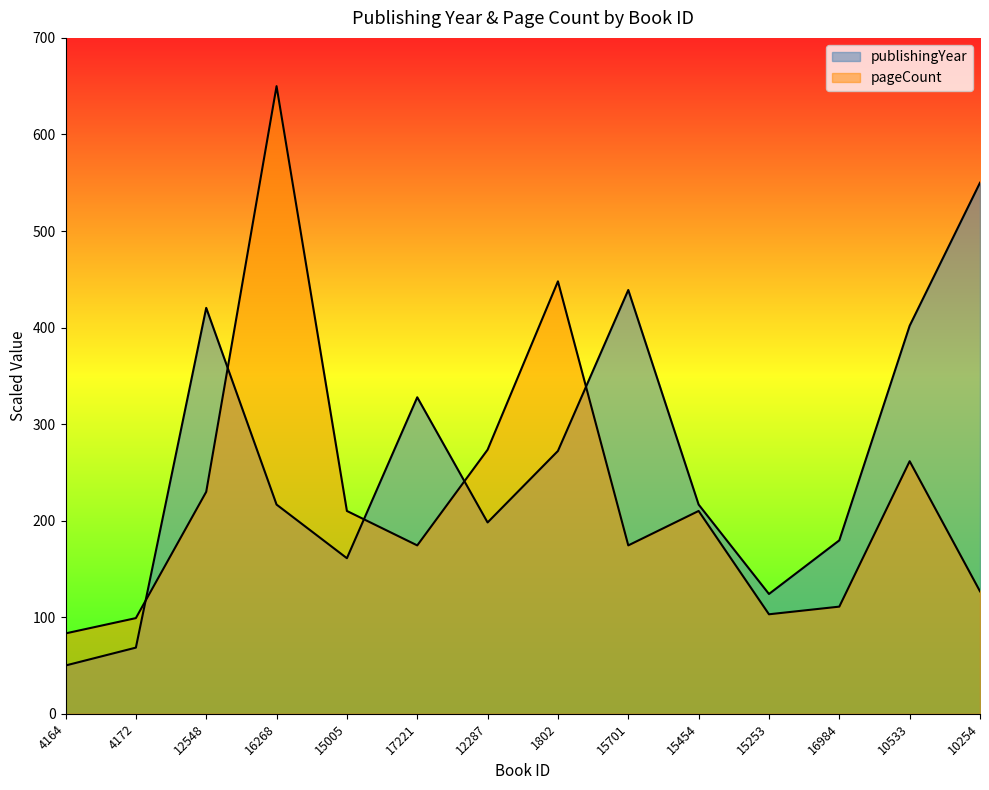

Where is publishingYear nearest to the value 300?

17221